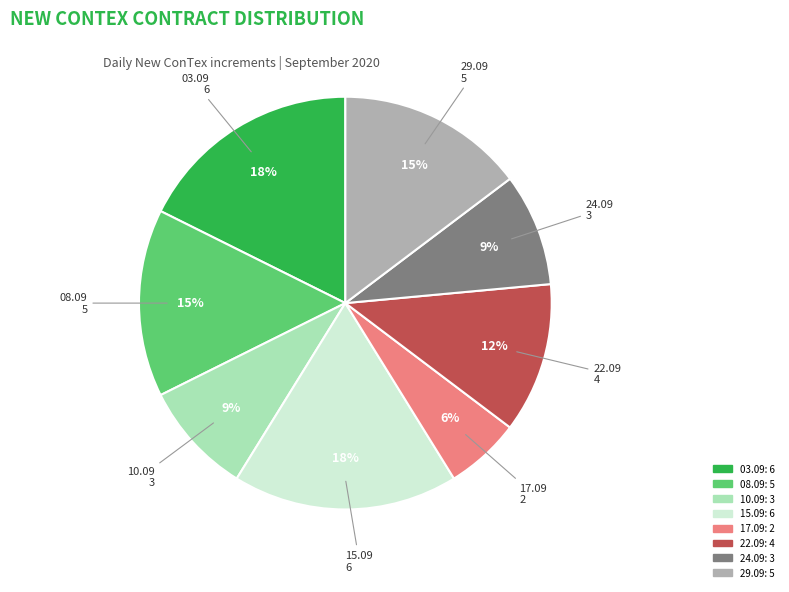

Does any single category account for the majority?

No